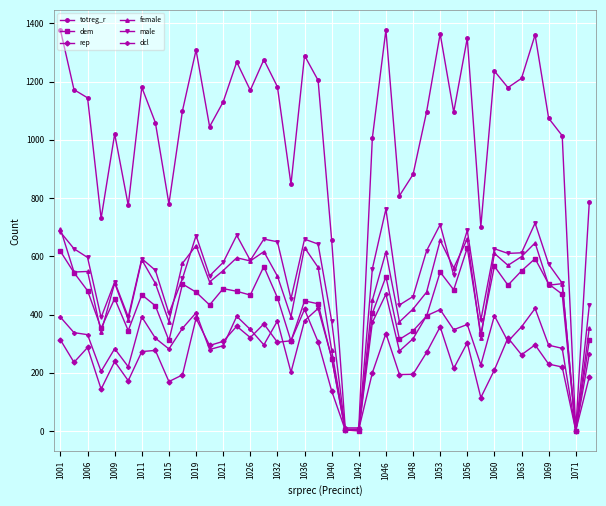

Which series has the largest total across all categories?

totreg_r